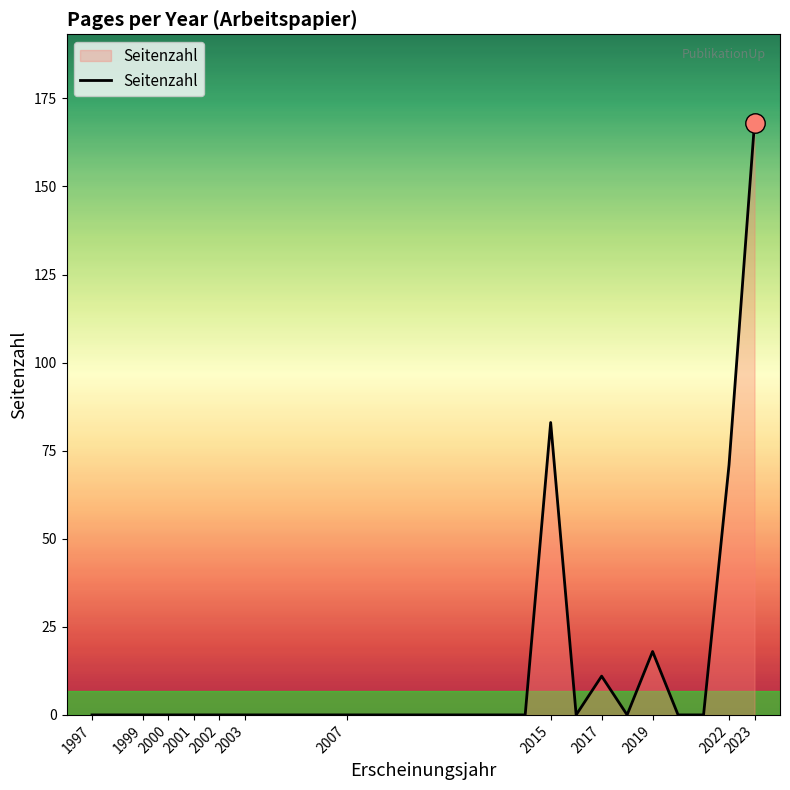

What is the difference between the maximum and minimum values?

168